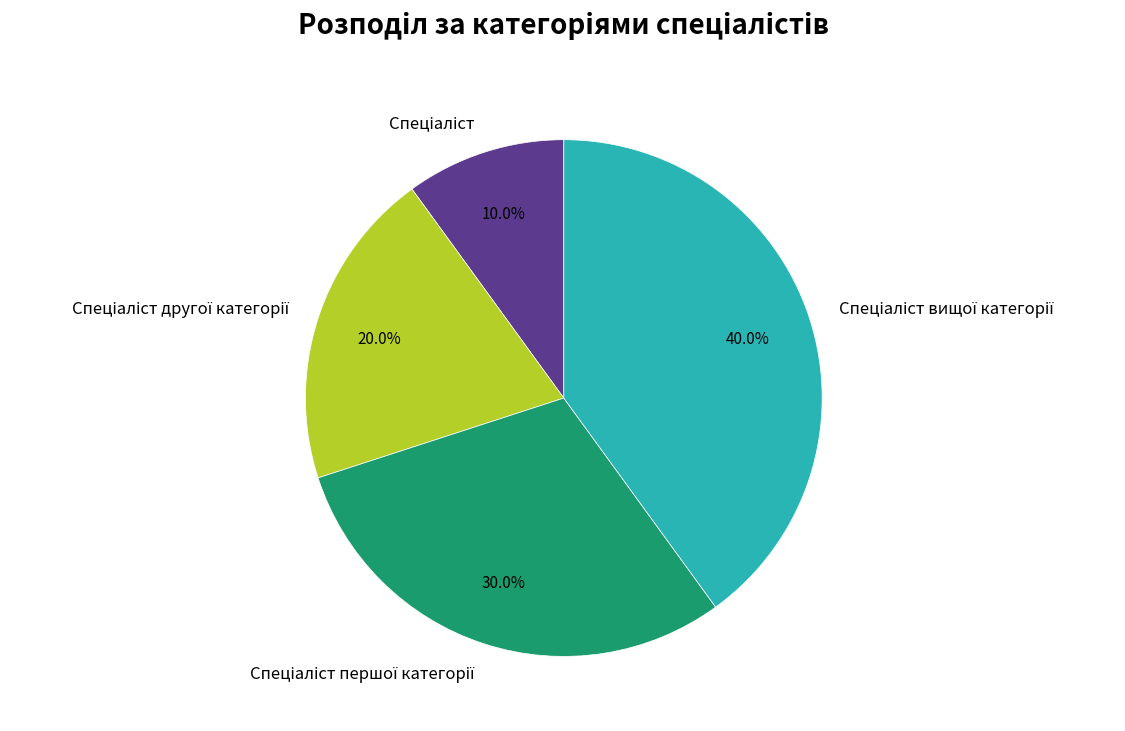

Is there any slice that represents more than half of the pie?

No